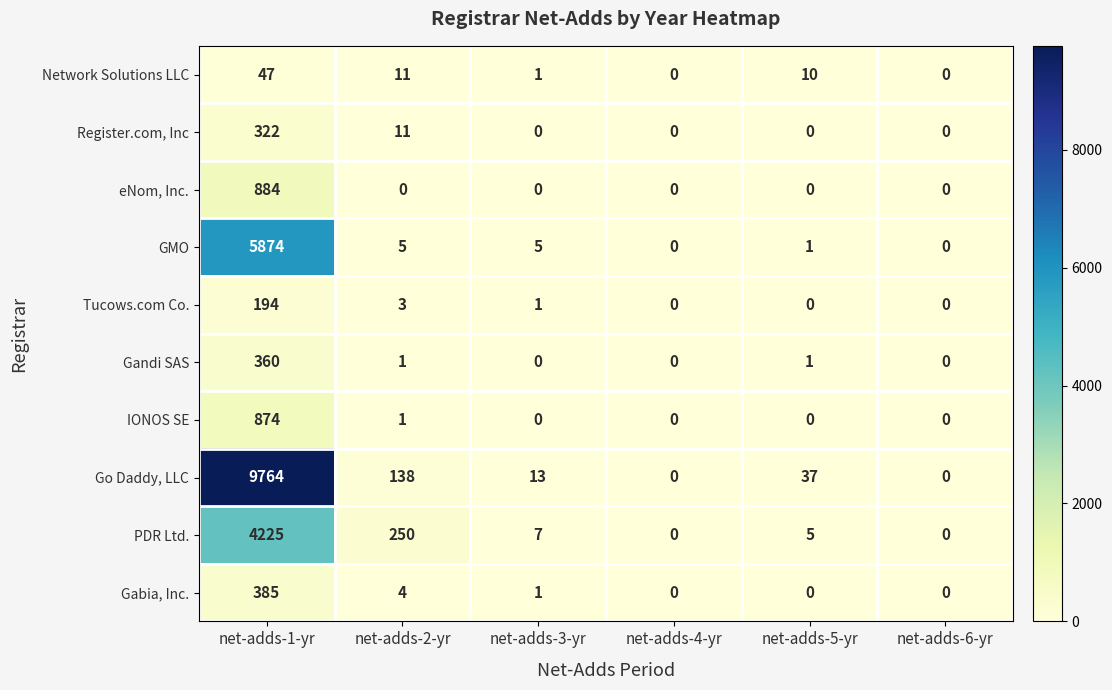

List the series in order of their peak value, lowest first.

Network Solutions LLC, Tucows.com Co., Register.com, Inc, Gandi SAS, Gabia, Inc., IONOS SE, eNom, Inc., PDR Ltd., GMO, Go Daddy, LLC